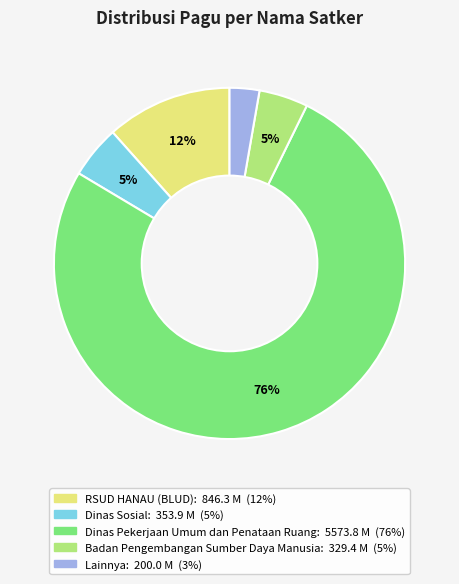

Which slice is the smallest?

Lainnya